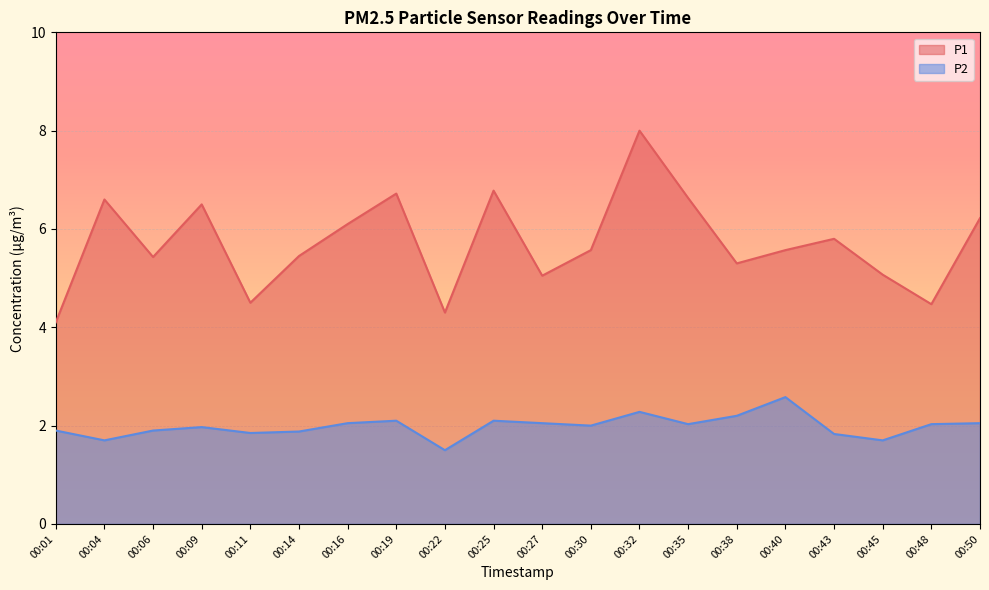

How many lines are shown in the chart?

2